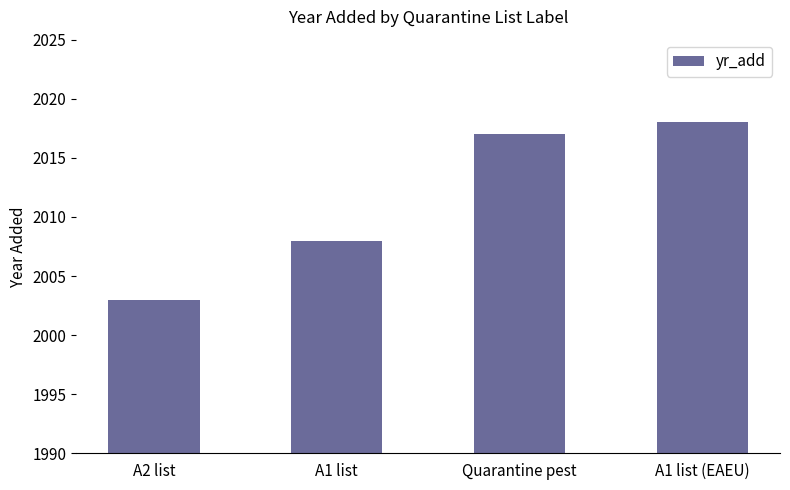

What is the difference between the second highest and minimum values?

14